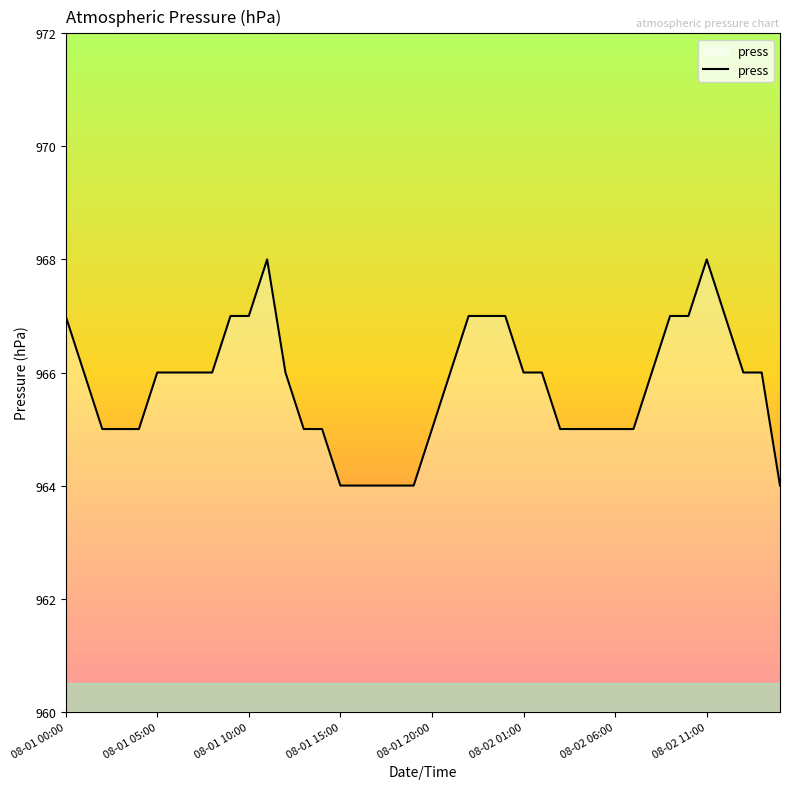

How many lines are shown in the chart?

1